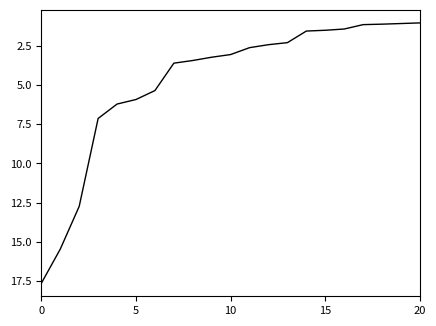

What is the smallest value displayed?

1.0